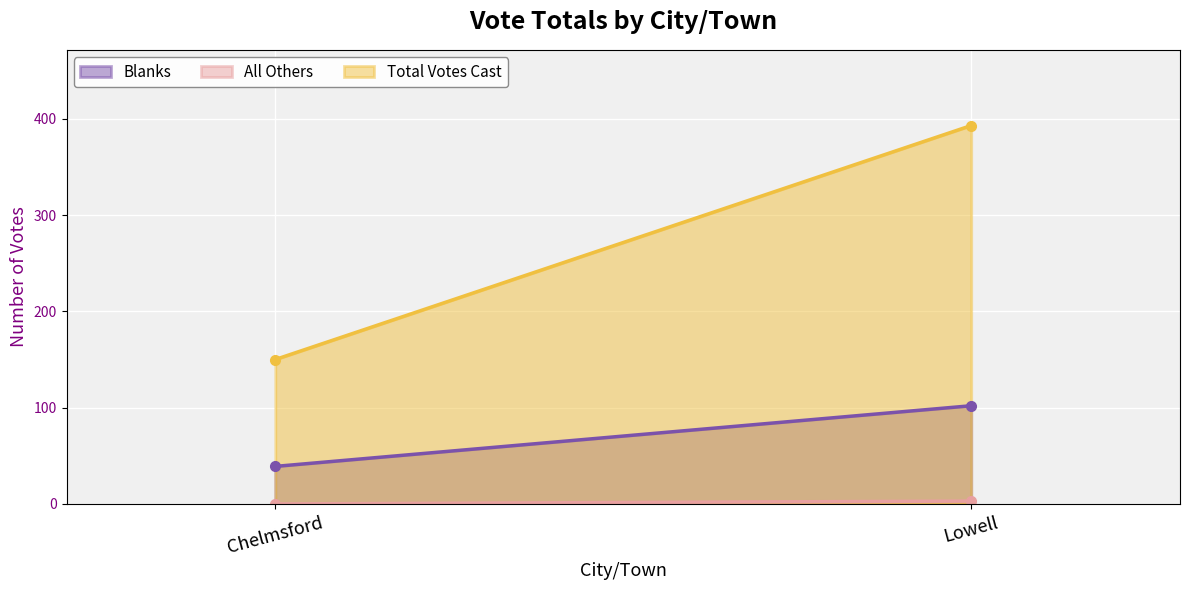

What is the label of the 1st point from the right?

Lowell